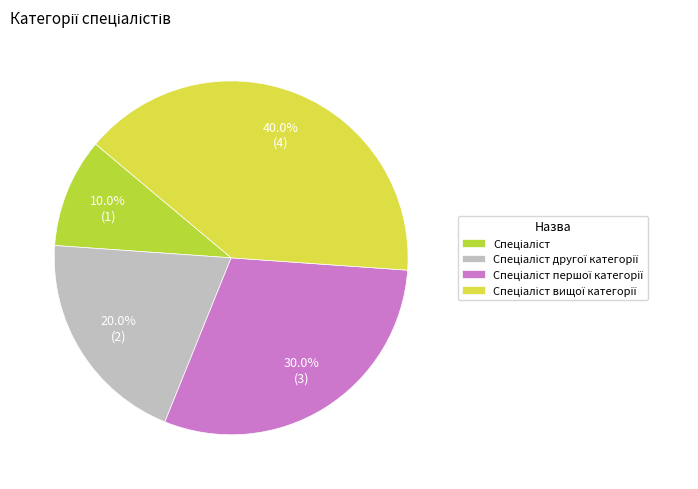

How many segments does this pie chart have?

4